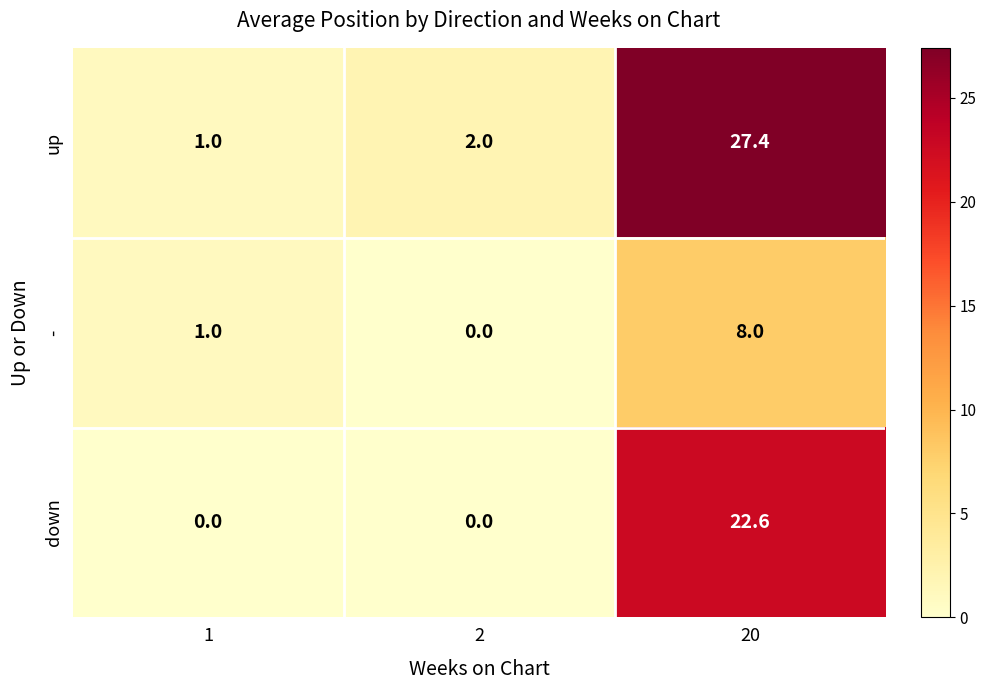

List the series in order of their overall mean, lowest first.

-, down, up